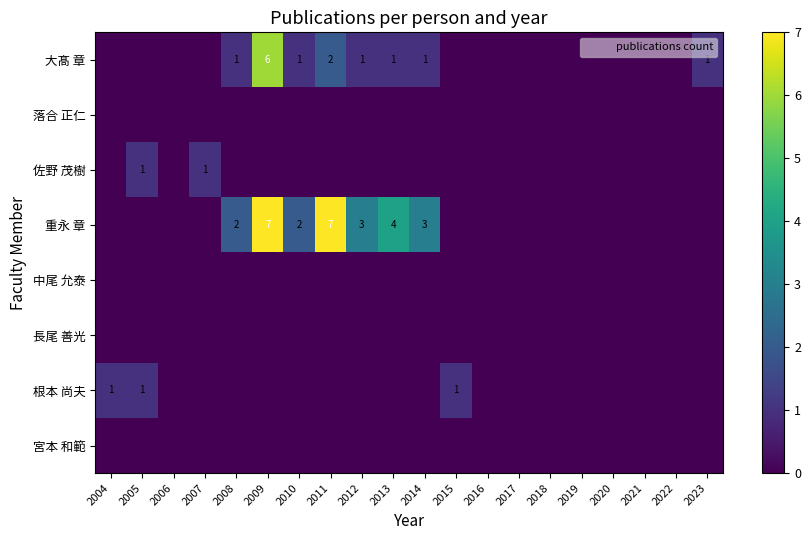

Between 2013 and 2017, which series saw the biggest shift?

重永 章